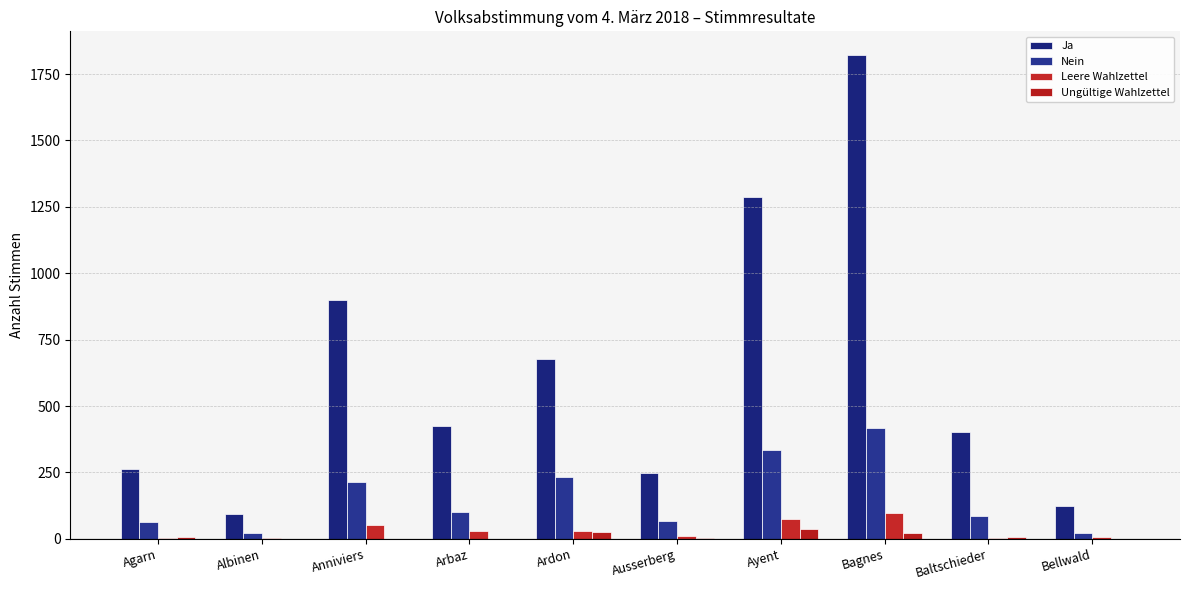

Which category has the highest value across all series?

Bagnes